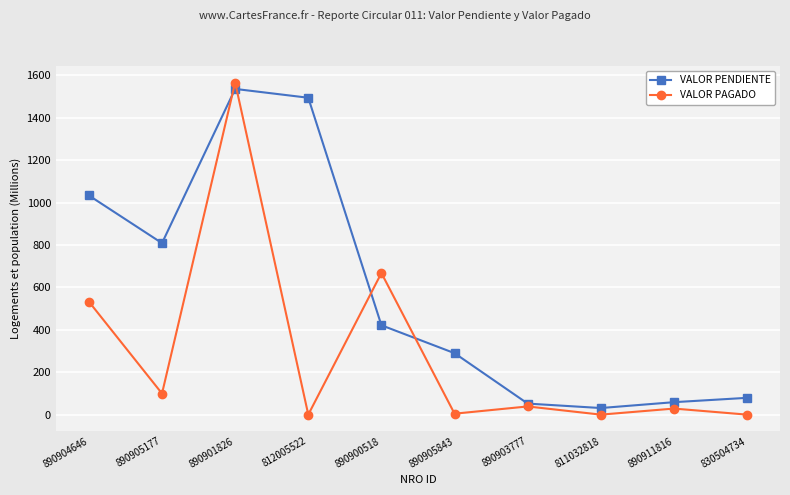

Is it true that VALOR PAGADO equals 842.6 at 890904646?

False